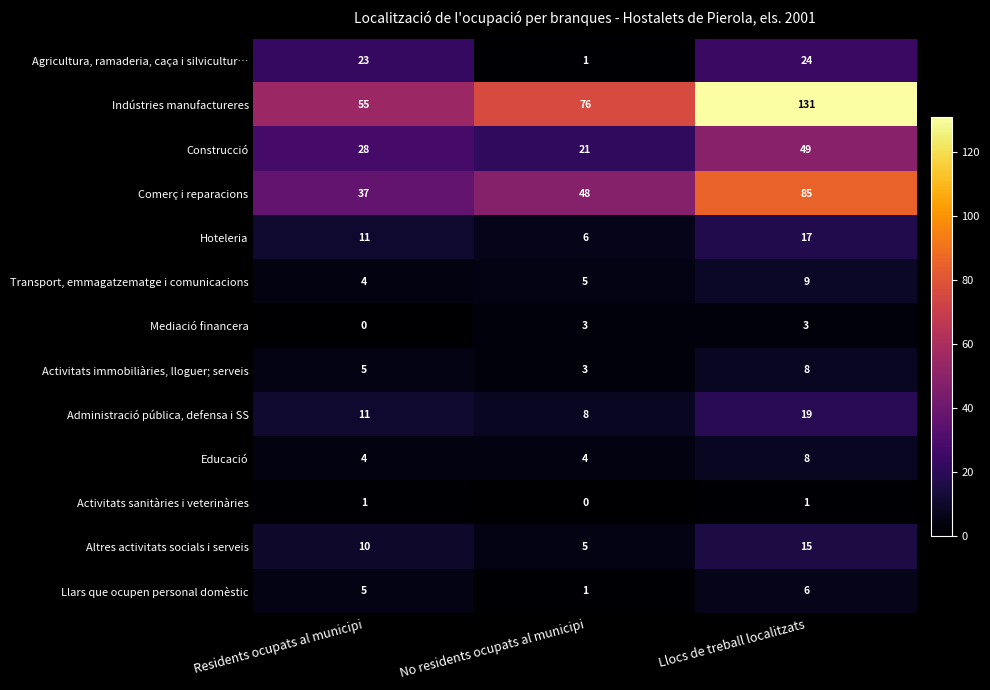

What is the minimum value for Transport, emmagatzematge i comunicacions?

4